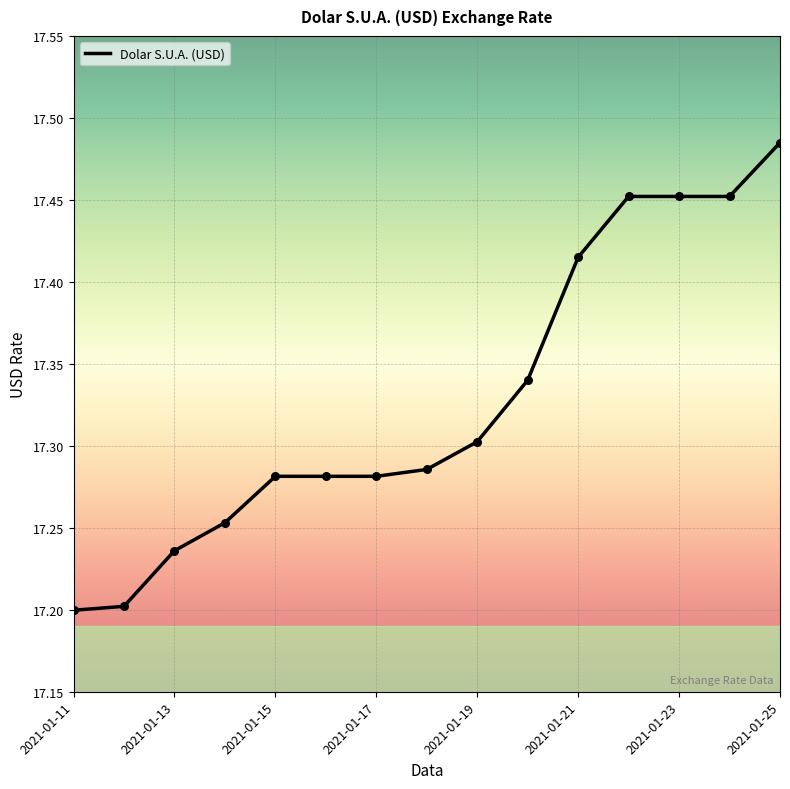

What is the difference between the maximum and minimum values?

0.3